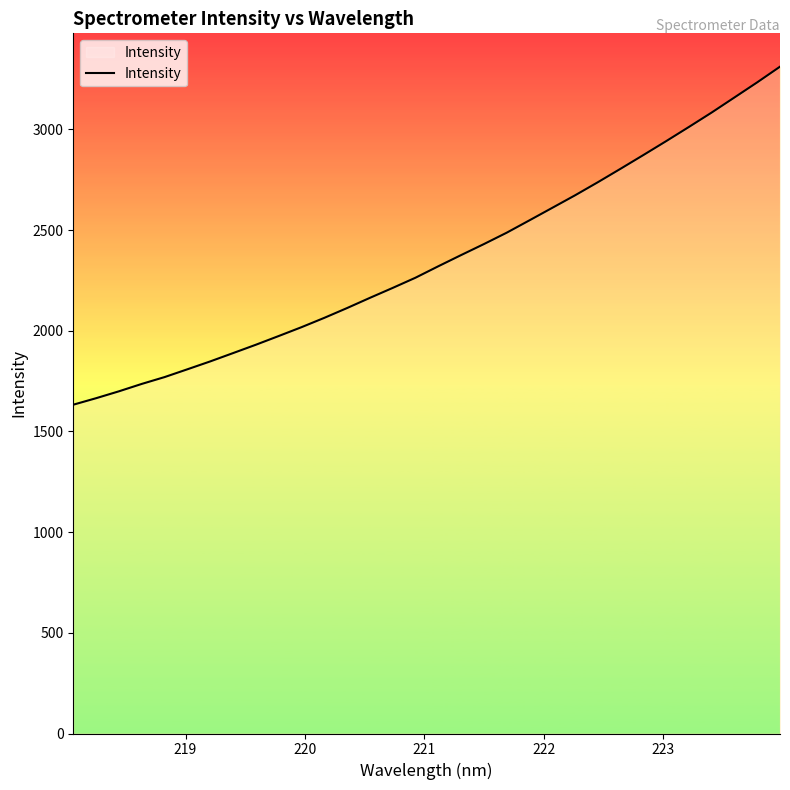

How many categories are shown in the chart?

32